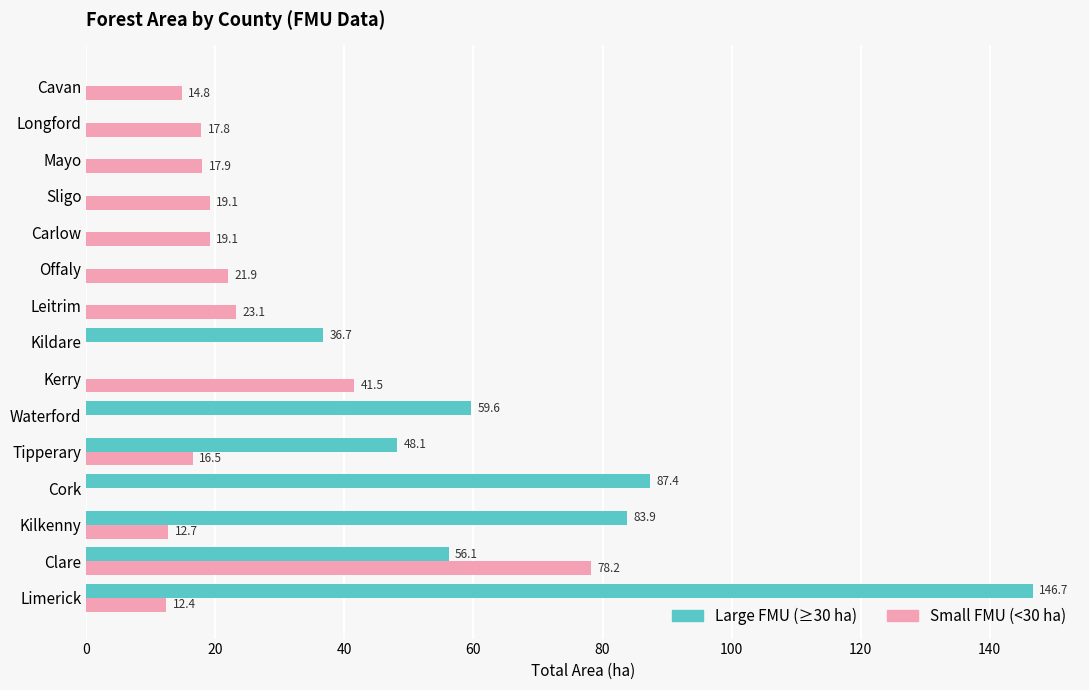

What are all the series names shown in the legend?

Large FMU (≥30 ha), Small FMU (<30 ha)